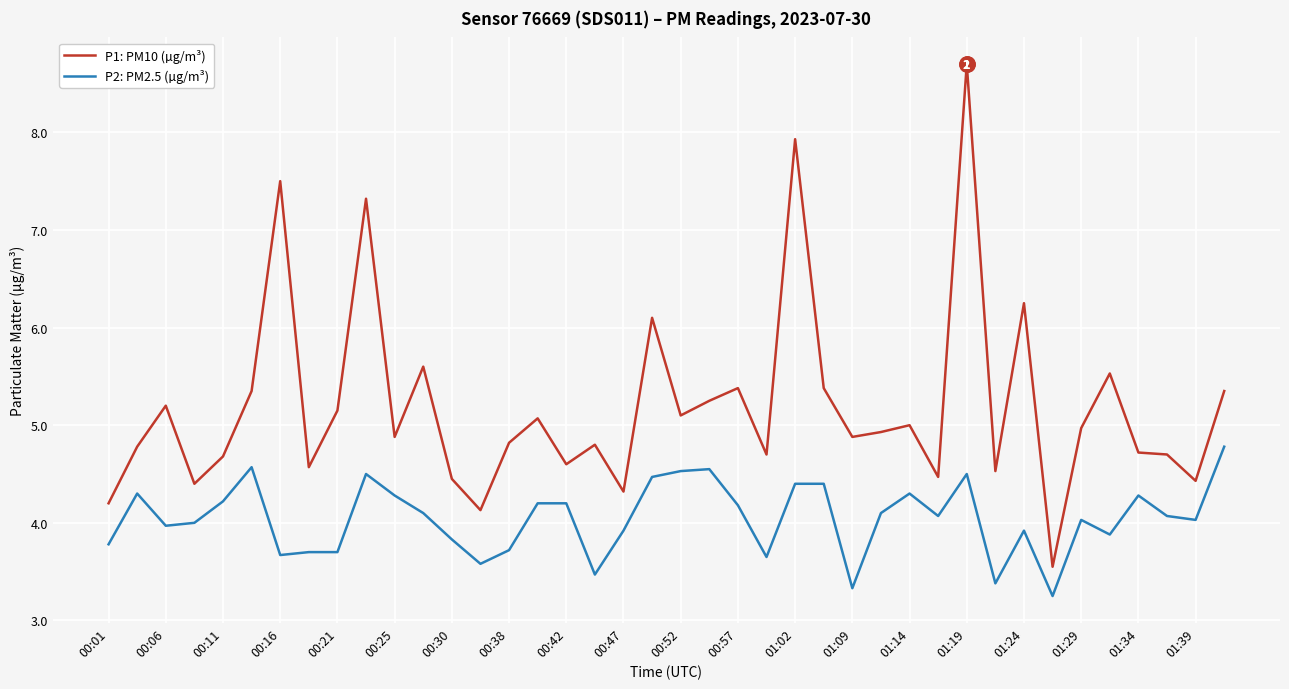

What is the greatest value displayed?

8.7